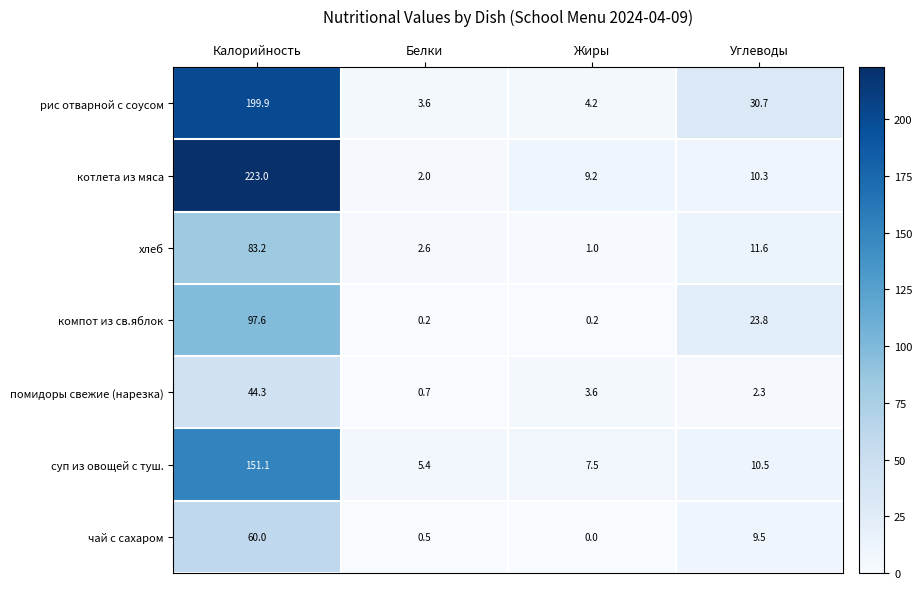

What is the difference between the highest and lowest values at Калорийность?

178.7